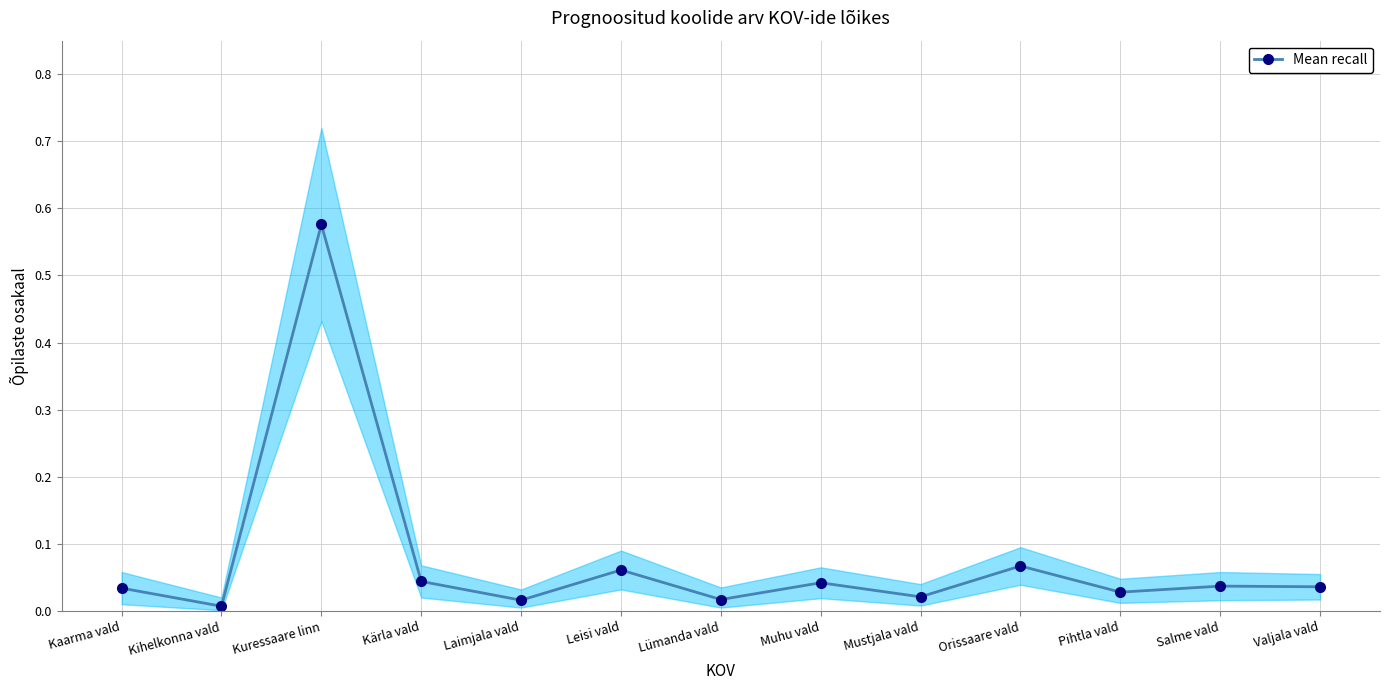

How many lines are shown in the chart?

1